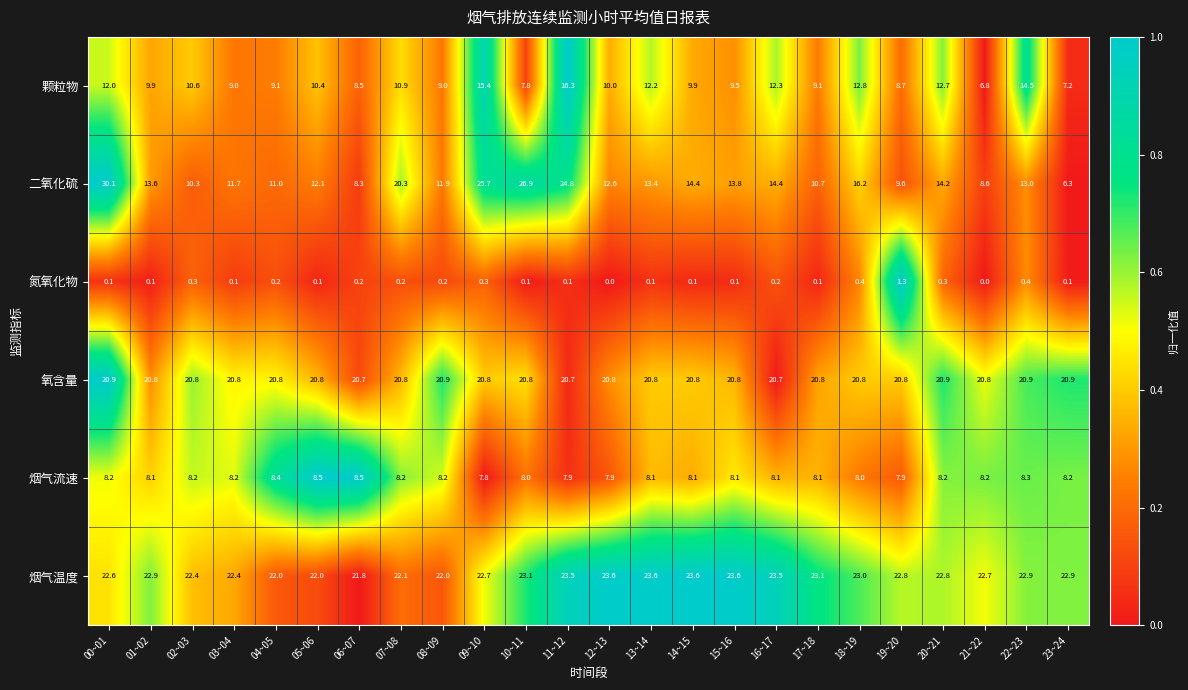

Which series has the largest total across all categories?

烟气温度